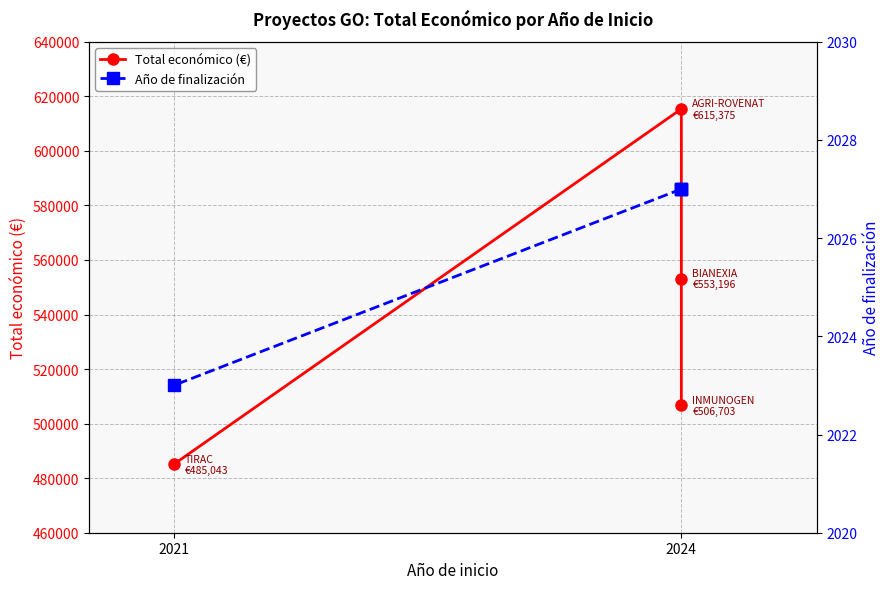

What position from the right is 2?

2